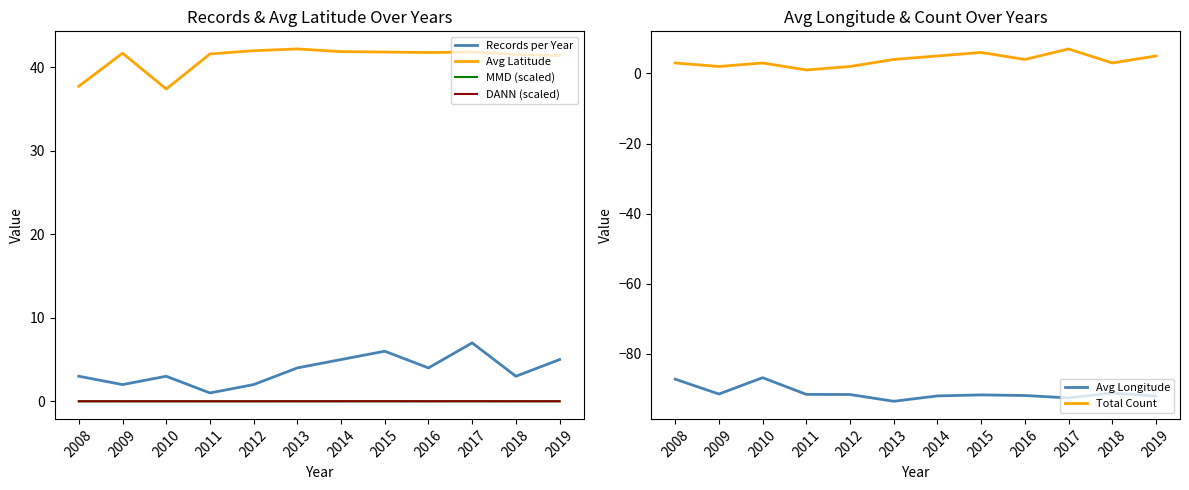

Which series has the largest total across all categories?

Avg Latitude